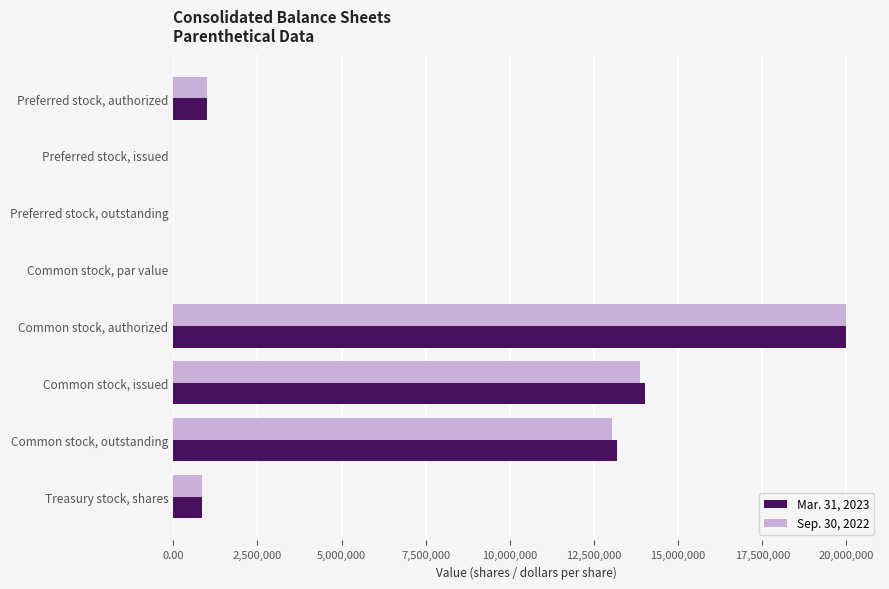

At which category is the sum across all series the highest?

Common stock, authorized